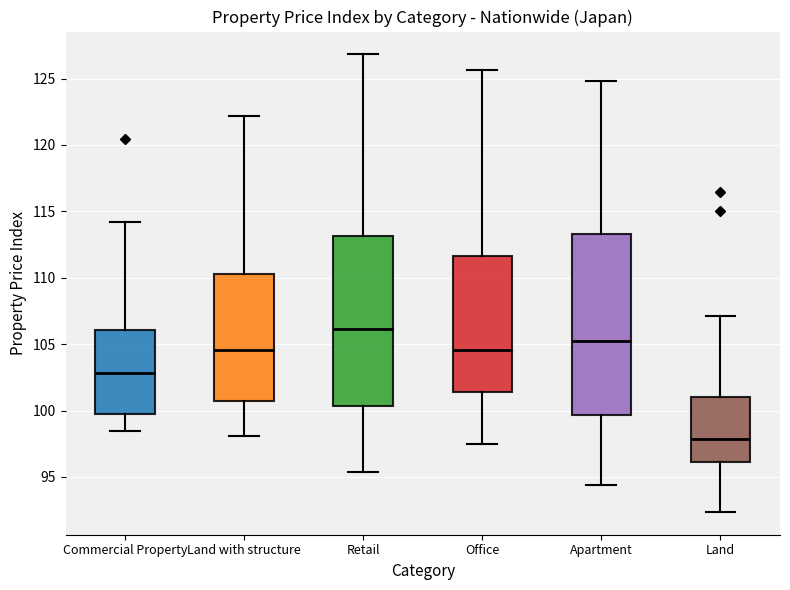

Where does the upper whisker of the box for Retail end on the y-axis? The values are not printed on the chart, so give them approximately, as read against the axis.

127.0